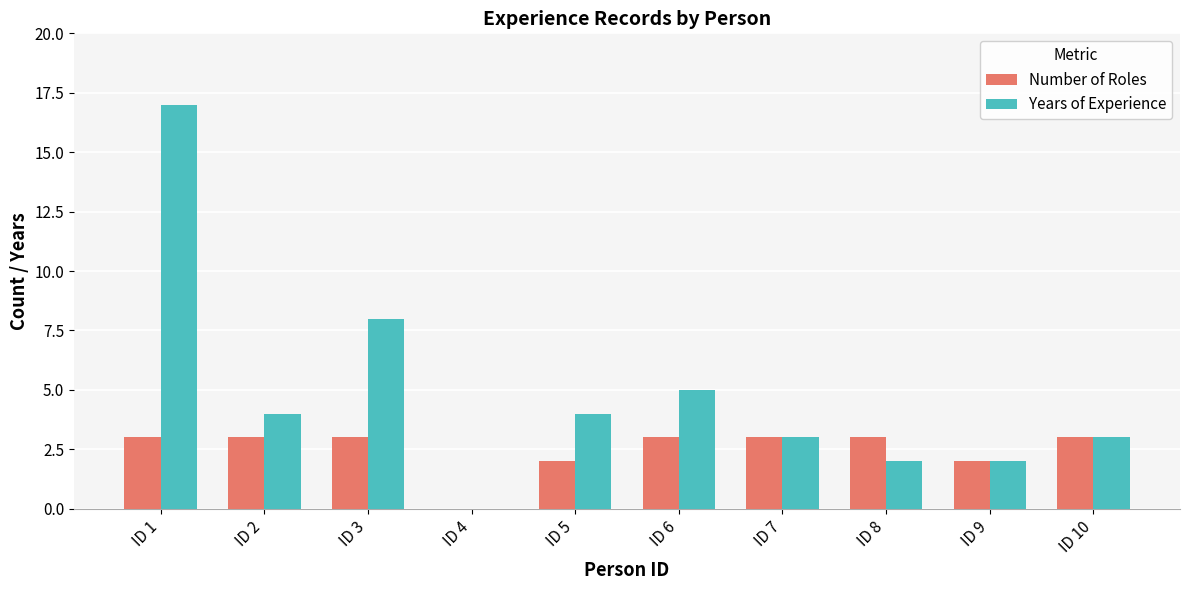

Between ID 6 and ID 8, which series saw the biggest shift?

Years of Experience